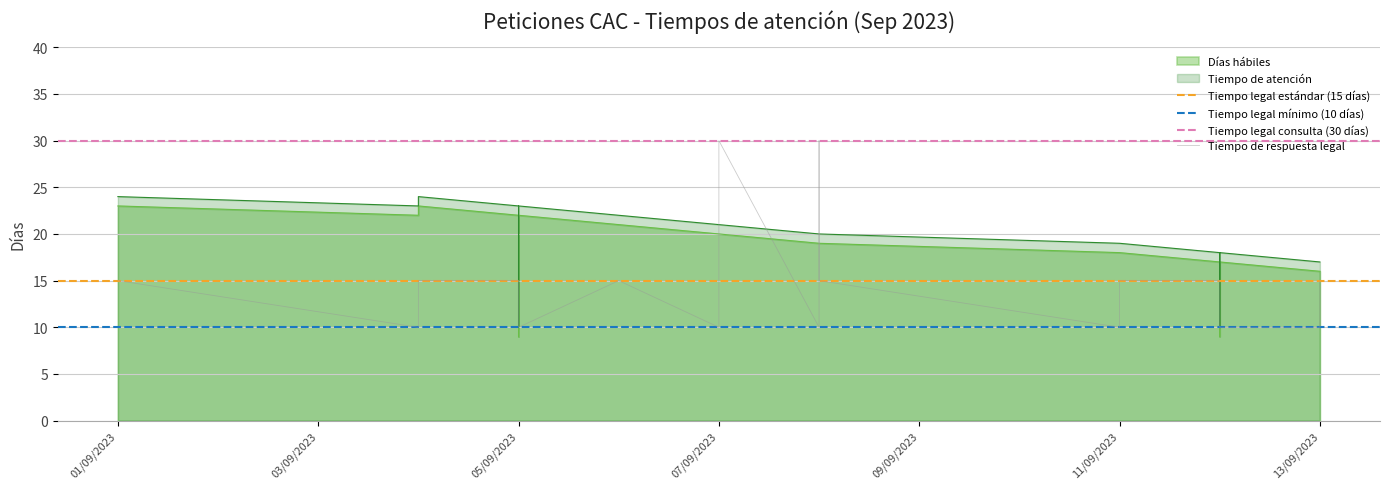

Which has a higher value, 2023-09-12 or 2023-09-04?

2023-09-04